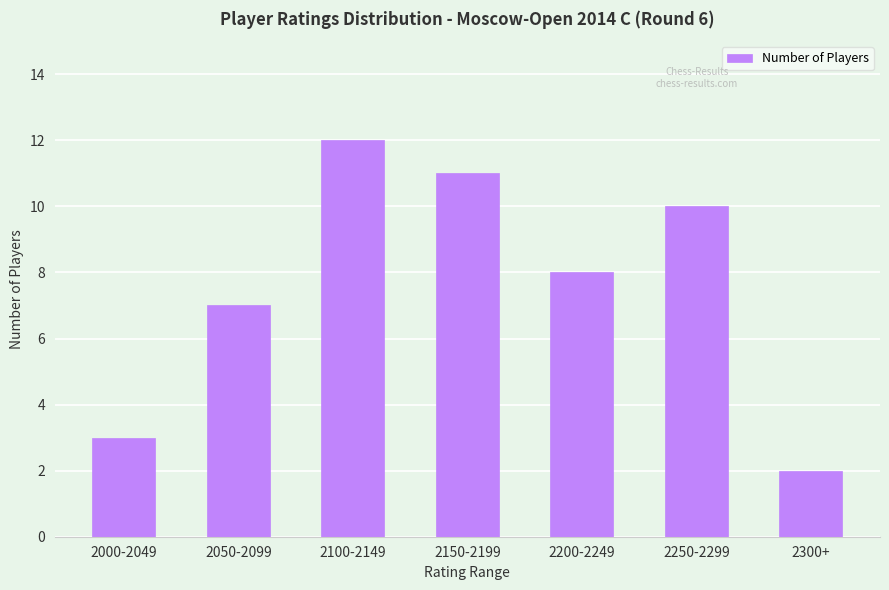

How many distinct data groups are displayed?

1